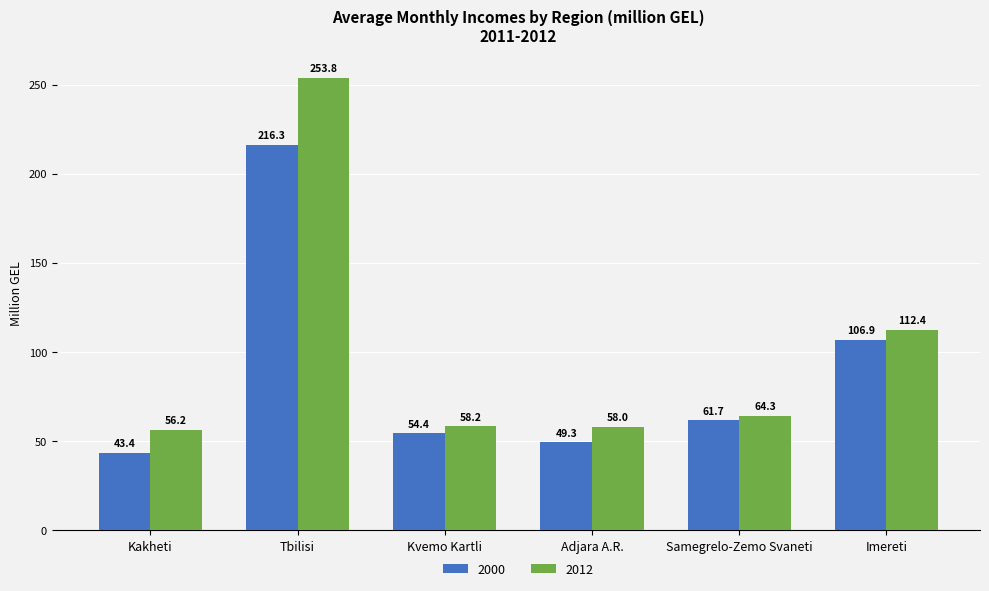

What is the spread (max minus min) of values at Tbilisi?

37.5